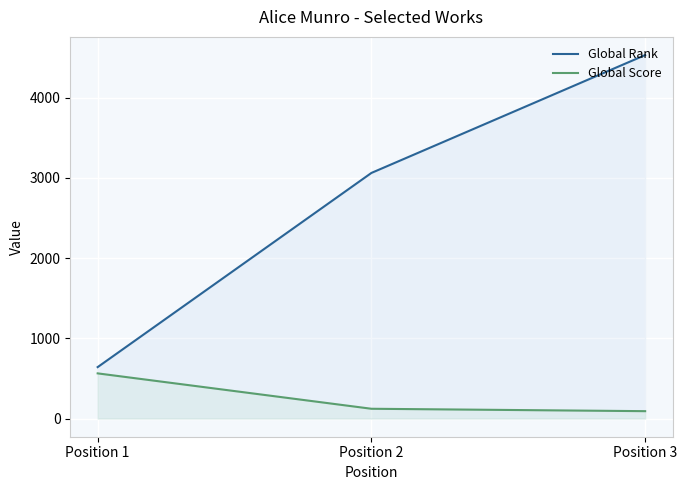

Reading right to left, what are all the values shown in this chart?

Global Rank: Position 3=4530	Position 2=3061	Position 1=641
Global Score: Position 3=92	Position 2=122	Position 1=563